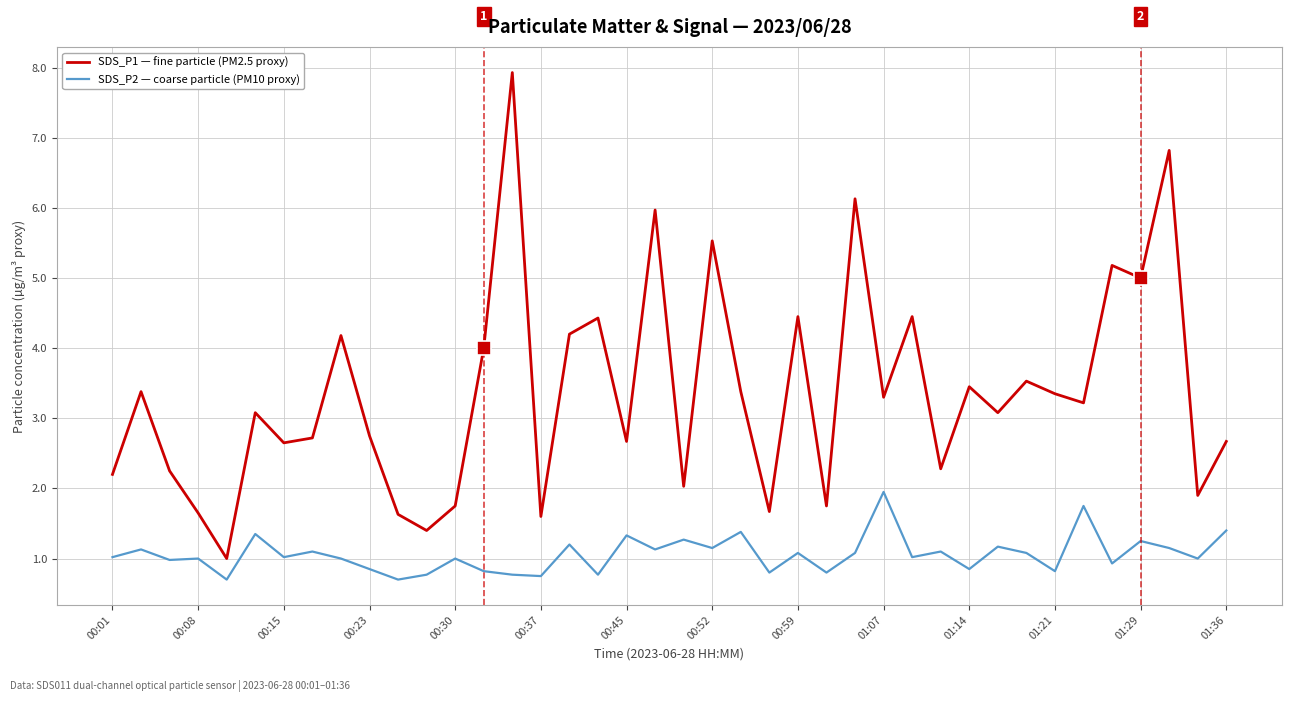

What is the total value across all series at 14?

8.7